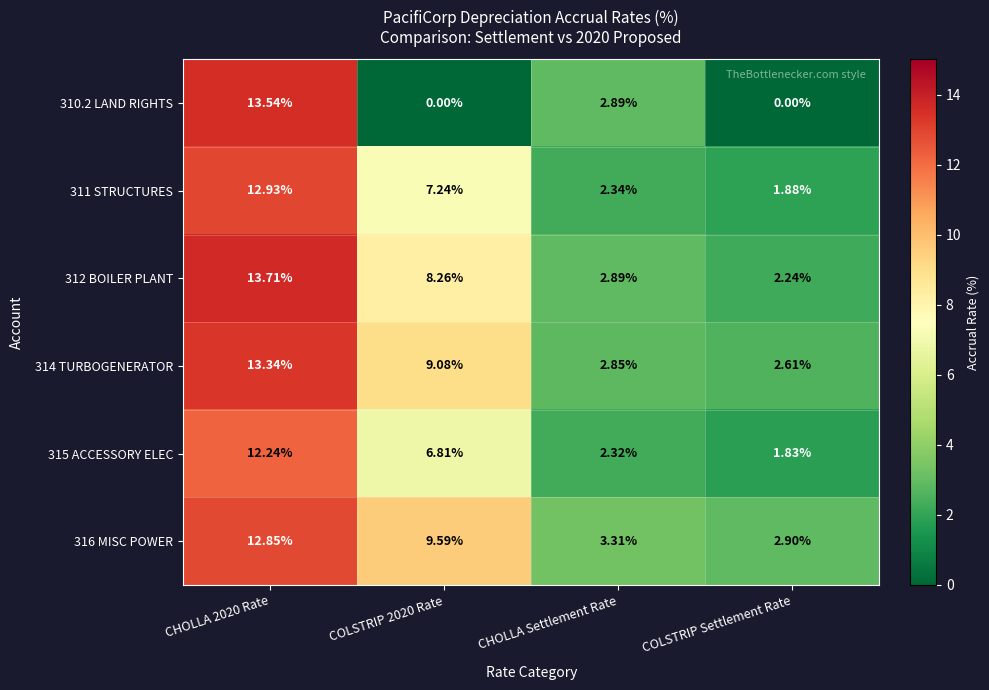

Which series has the widest spread of values?

310.2 LAND RIGHTS